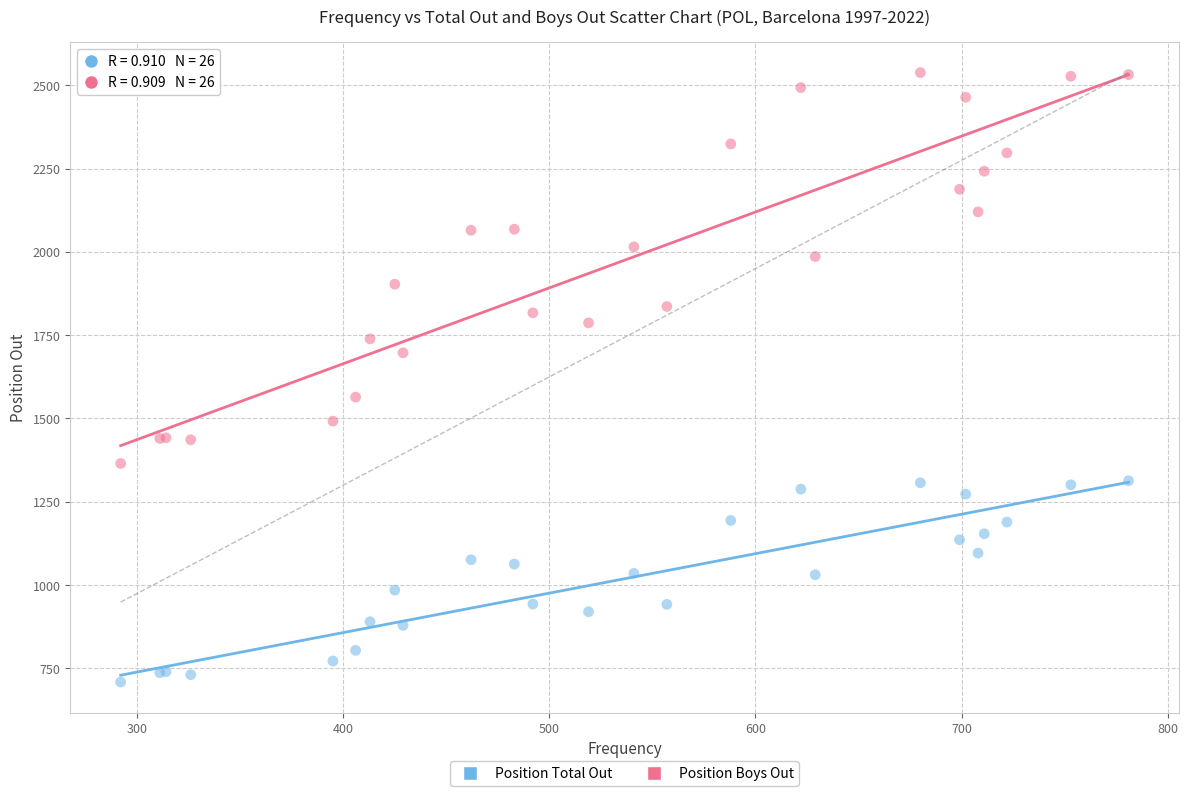

Which series has the widest spread of Y values?

Position Boys Out